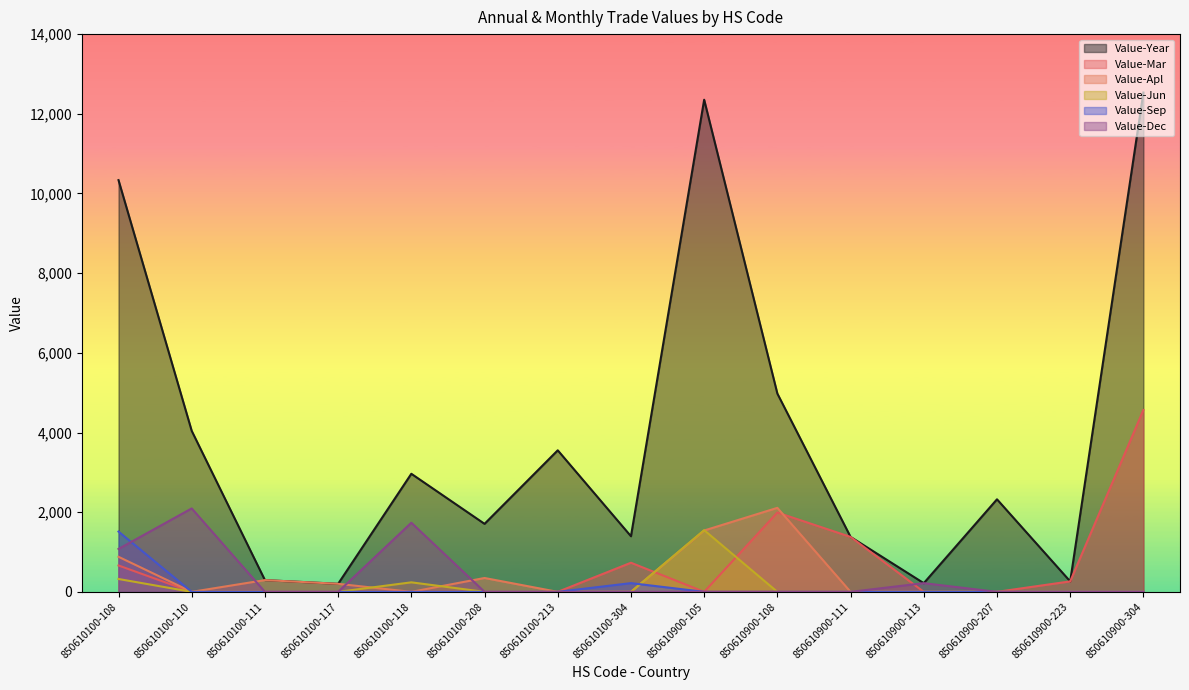

How many interior local peaks does the Value-Year series have?

4